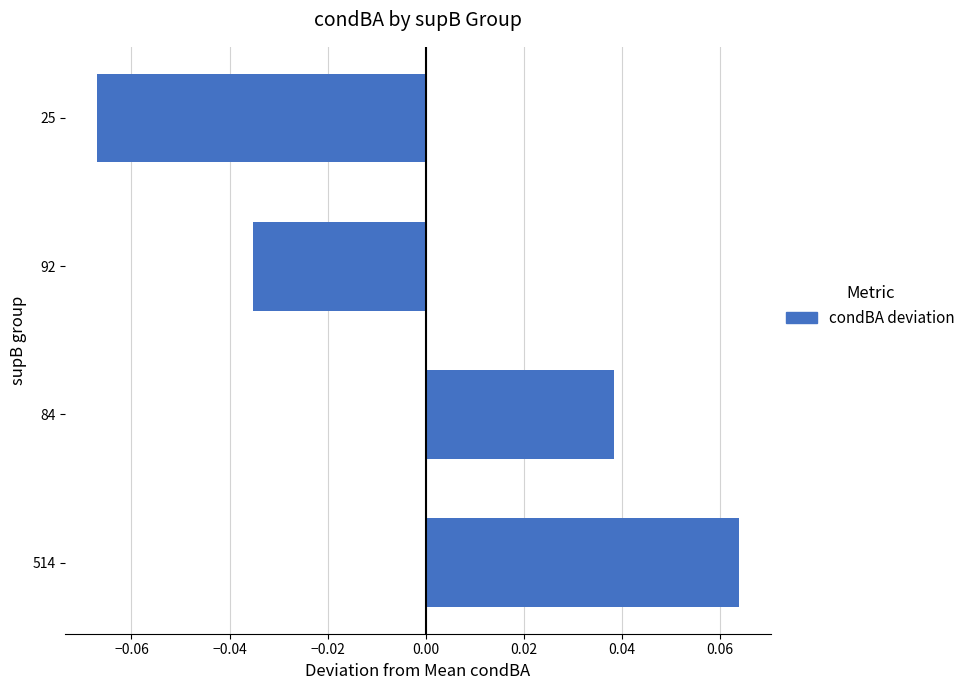

List the labels in order of value, smallest first.

25, 92, 84, 514